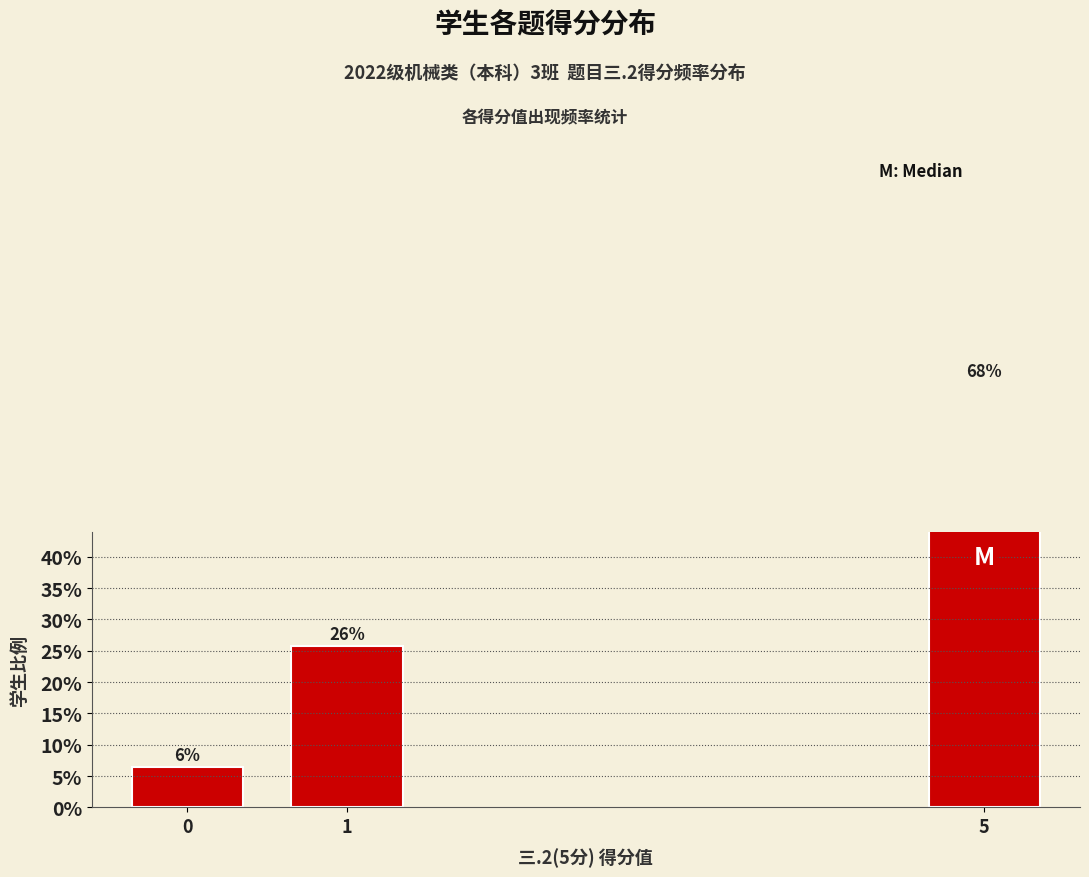

Reading left to right, what are all the values shown in this chart?

6.5	25.8	67.7